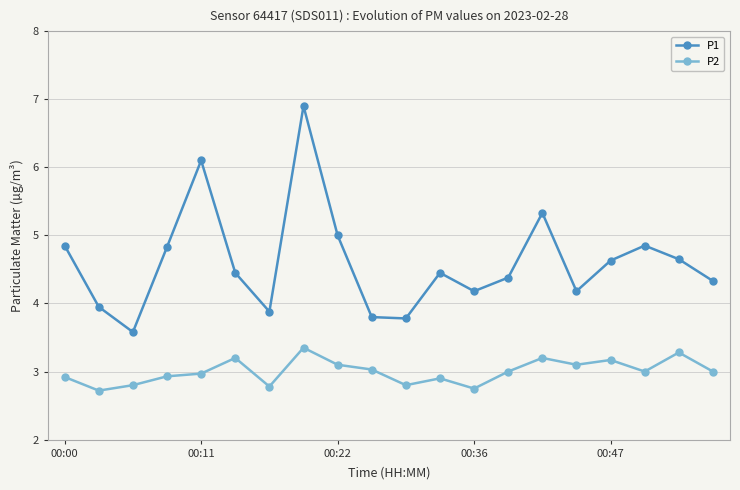

What is the difference between the maximum and minimum values in the P1 series?

3.3